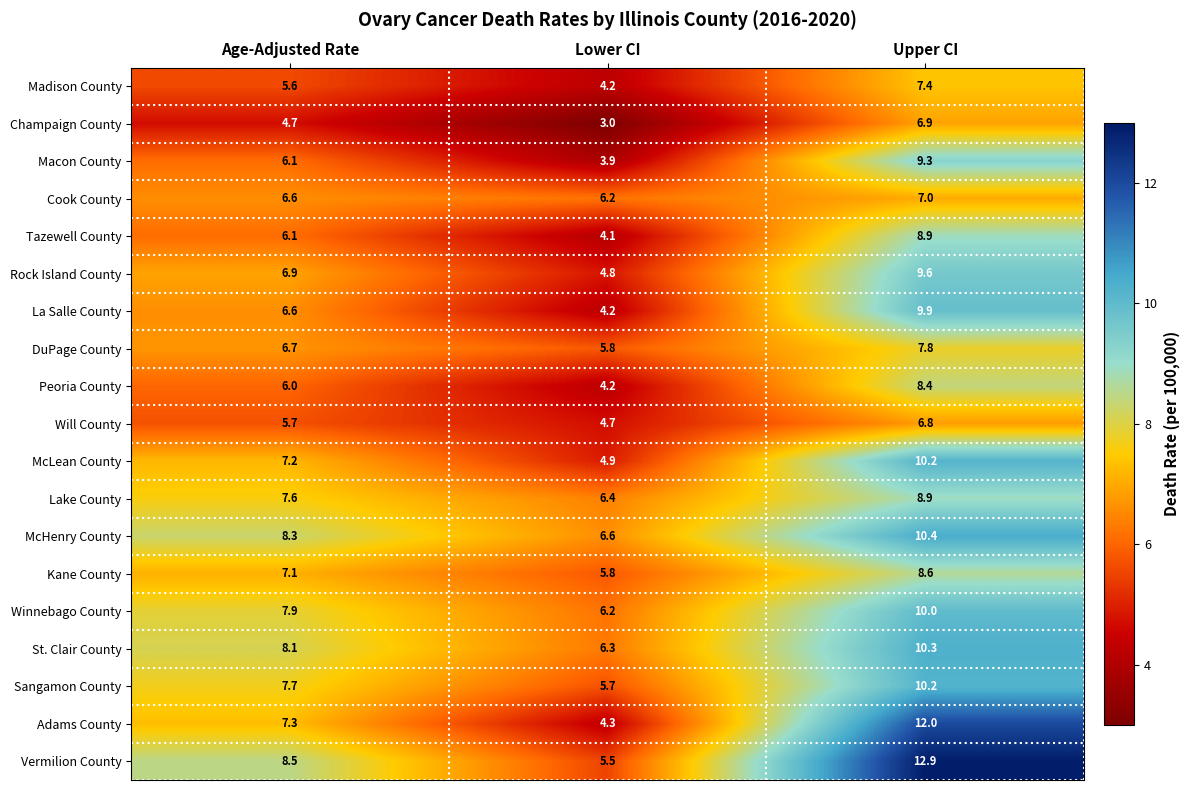

What is the maximum value shown in the chart?

12.9